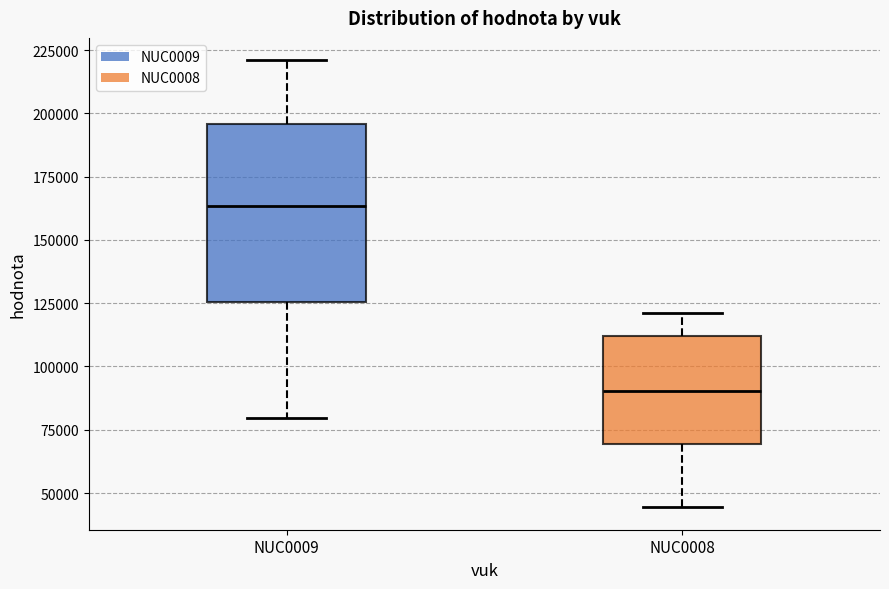

Which box has the lowest median line?

NUC0008